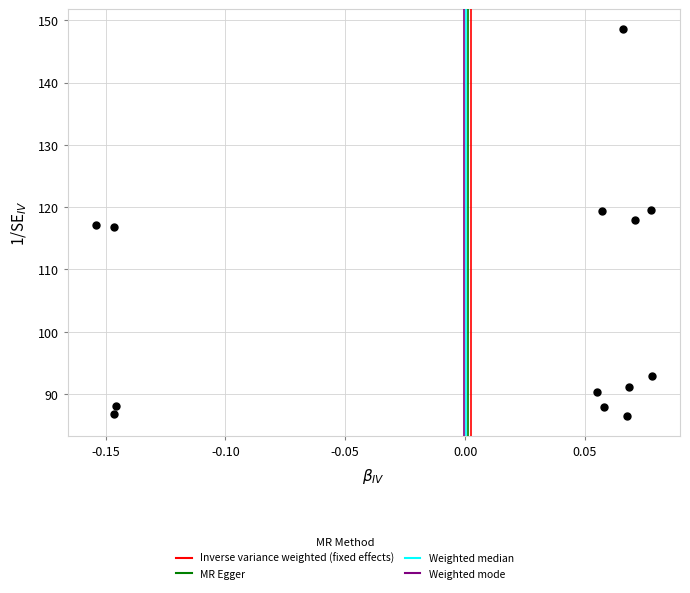

What is the range of Y values (max minus min)?

62.3